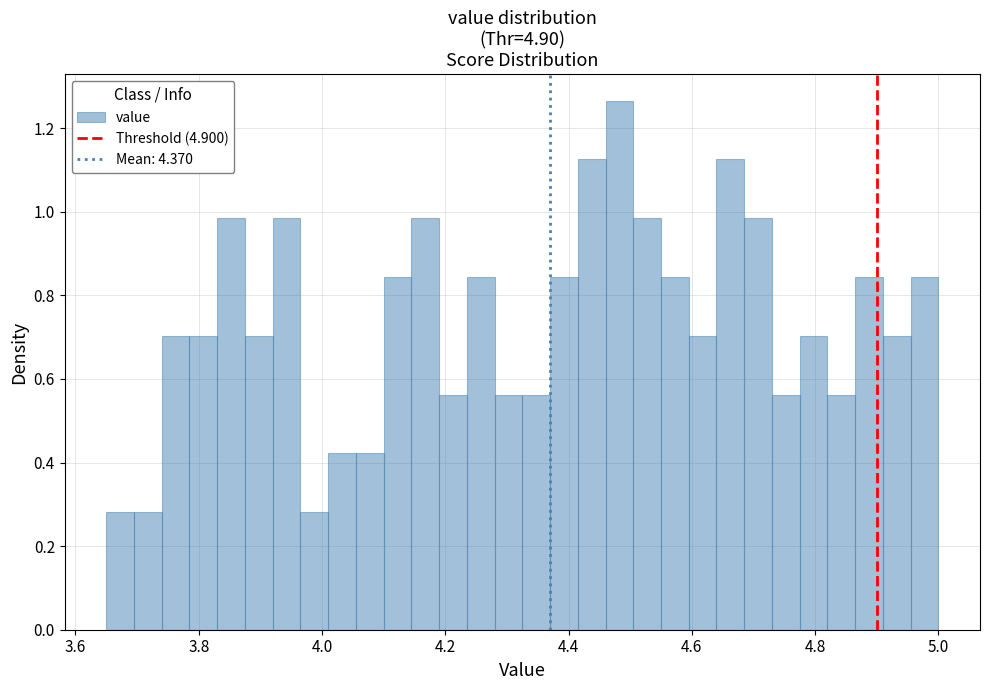

Read against the x-axis, roughly where is the centre of the tallest bar?

4.48